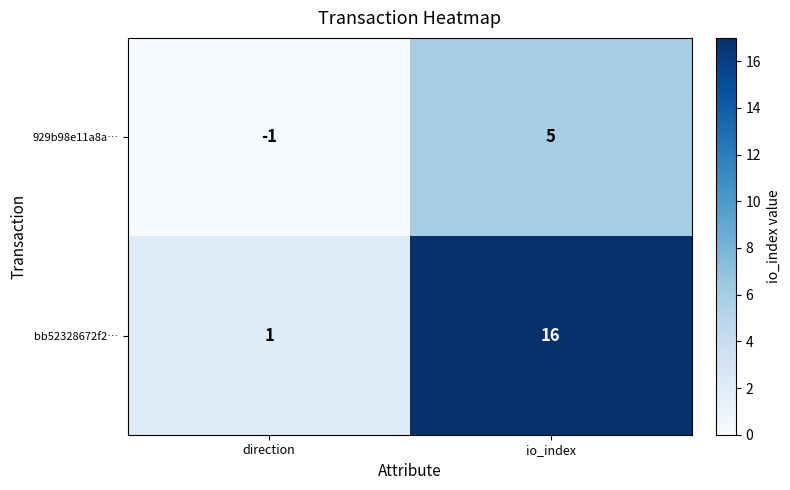

At which category does the chart reach its peak across all series?

io_index